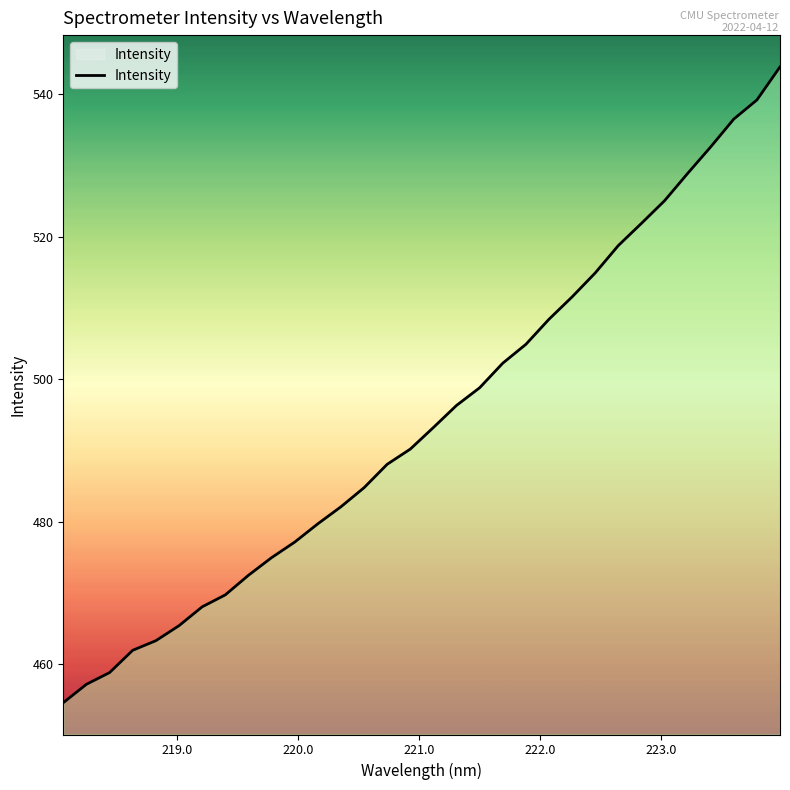

How many values exceed 493?

16